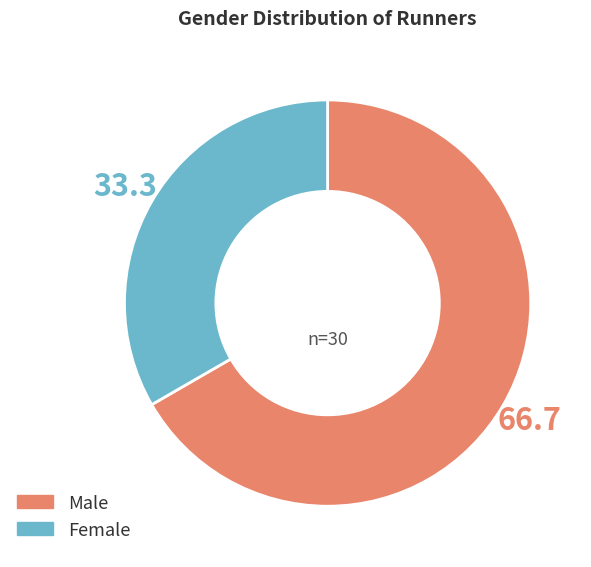

Is there any slice that represents more than half of the pie?

Yes